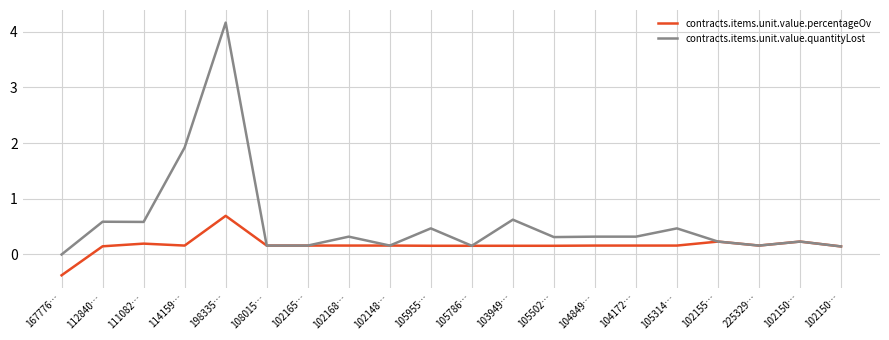

What are all the series names shown in the legend?

contracts.items.unit.value.percentageOv, contracts.items.unit.value.quantityLost